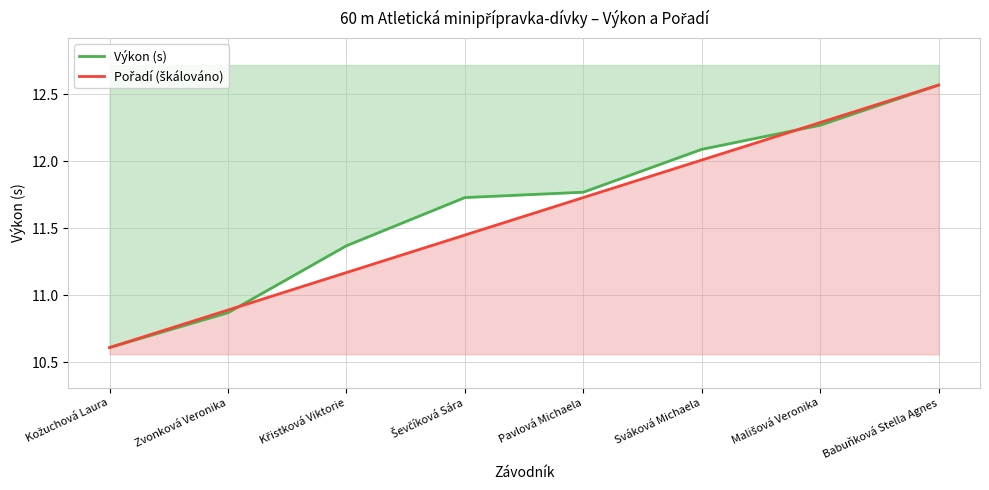

Which category has the highest value in the Výkon (s) series?

Babuňková Stella Agnes